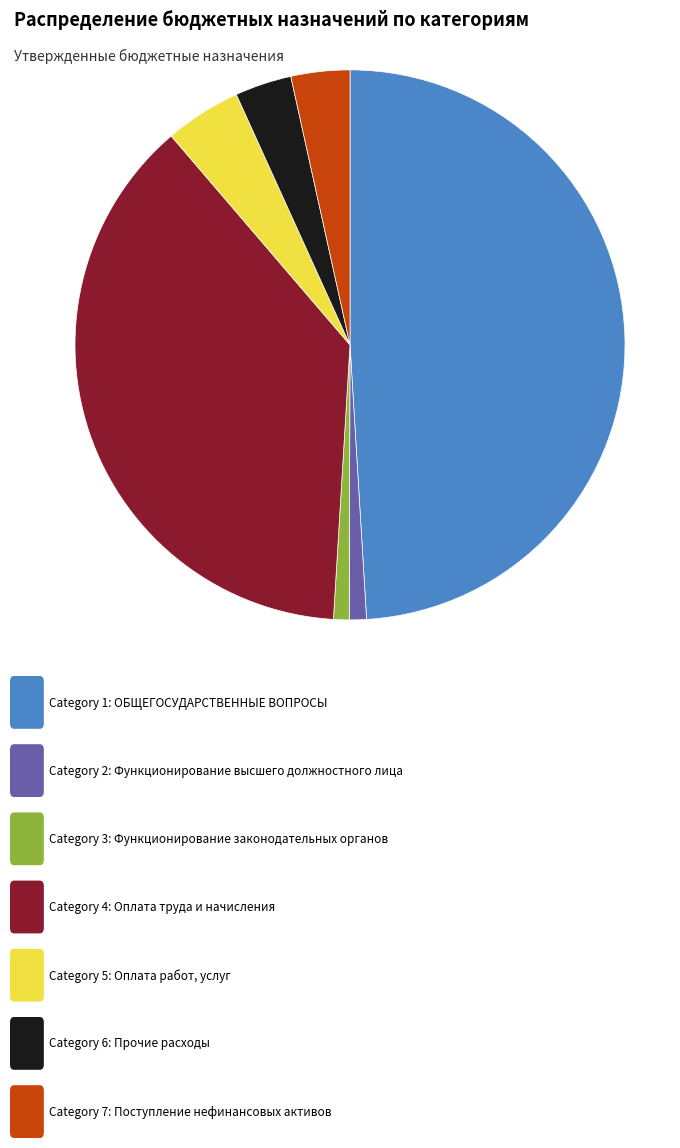

Is there a majority slice in this chart?

No